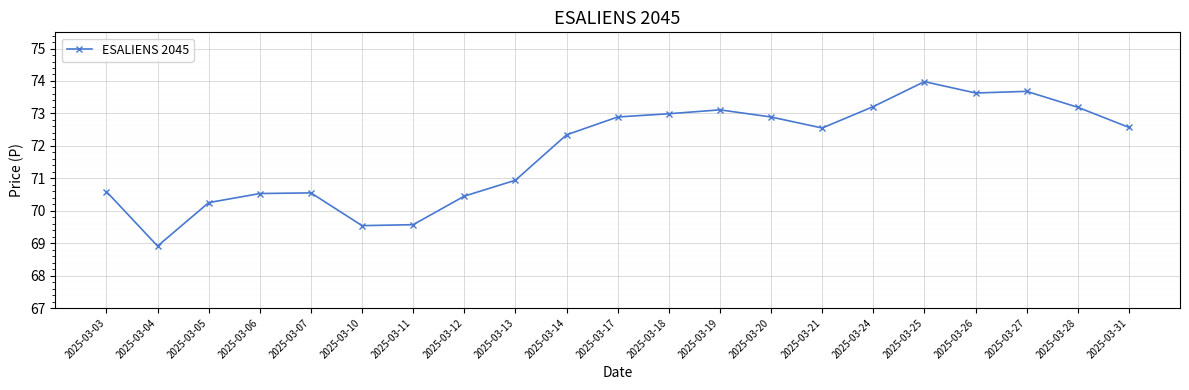

The value at 2025-03-28 is 73.2. True or false?

True